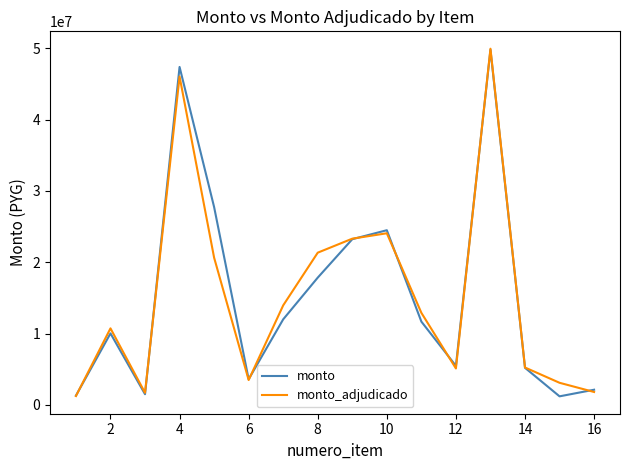

True or false: monto_adjudicado has more than 0 interior local peaks.

True